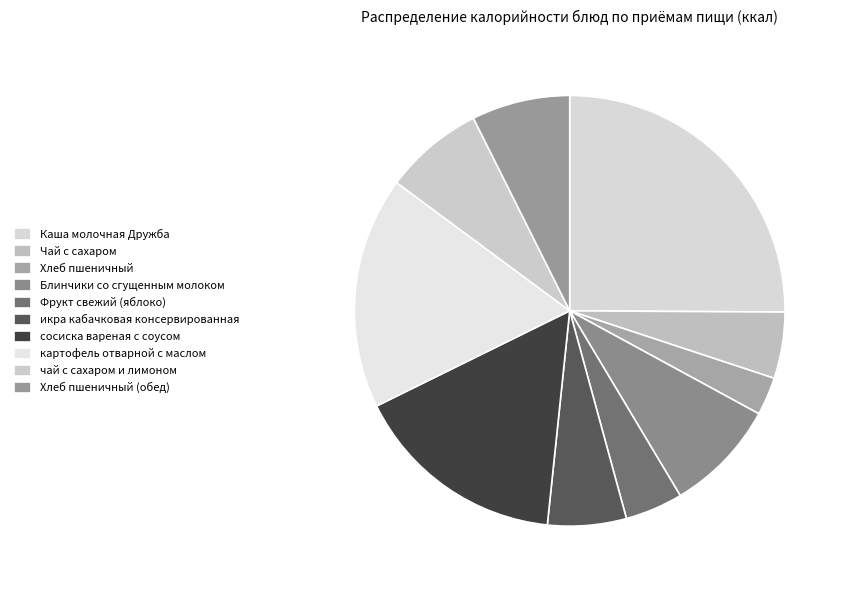

Approximately how many times larger is the value at икра кабачковая консервированная compared to чай с сахаром и лимоном?

0.8